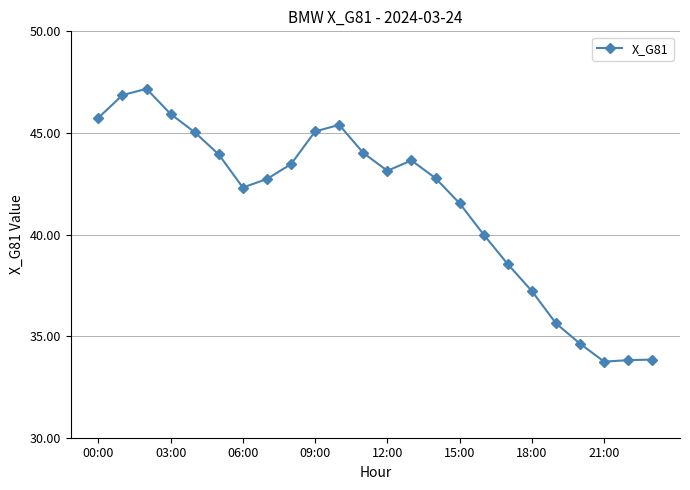

True or false: the data has more than 2 interior local peaks.

True